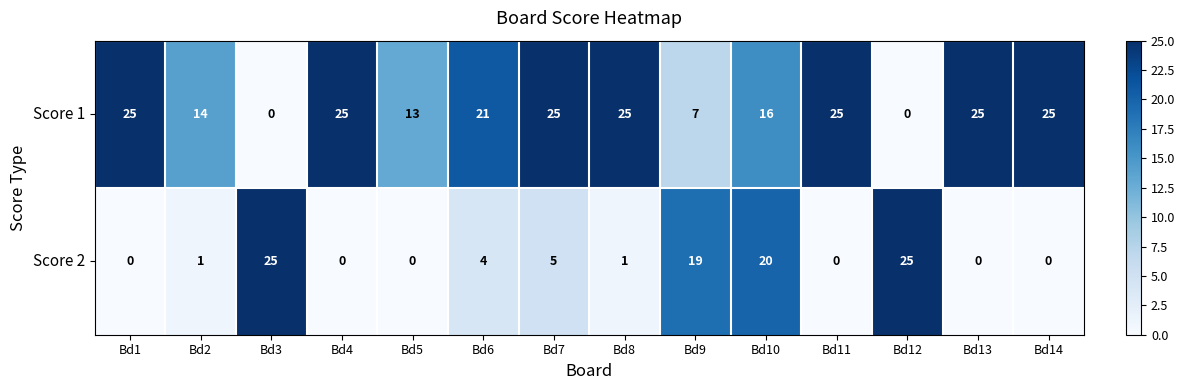

What is the difference between the highest and lowest values at Bd9?

12